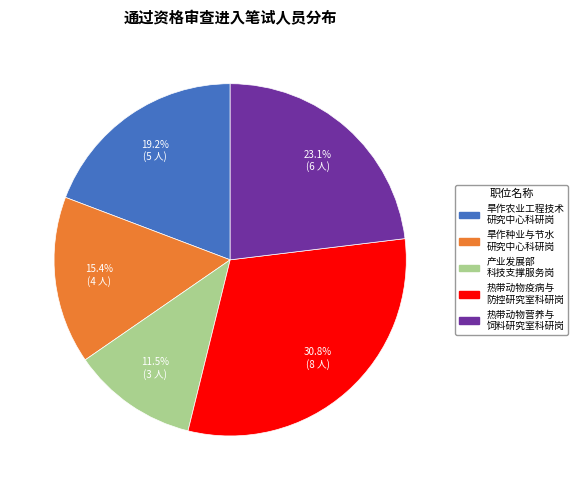

Rank the categories by value from highest to lowest.

热带动物疫病与 防控研究室科研岗, 热带动物营养与 饲料研究室科研岗, 旱作农业工程技术 研究中心科研岗, 旱作种业与节水 研究中心科研岗, 产业发展部 科技支撑服务岗